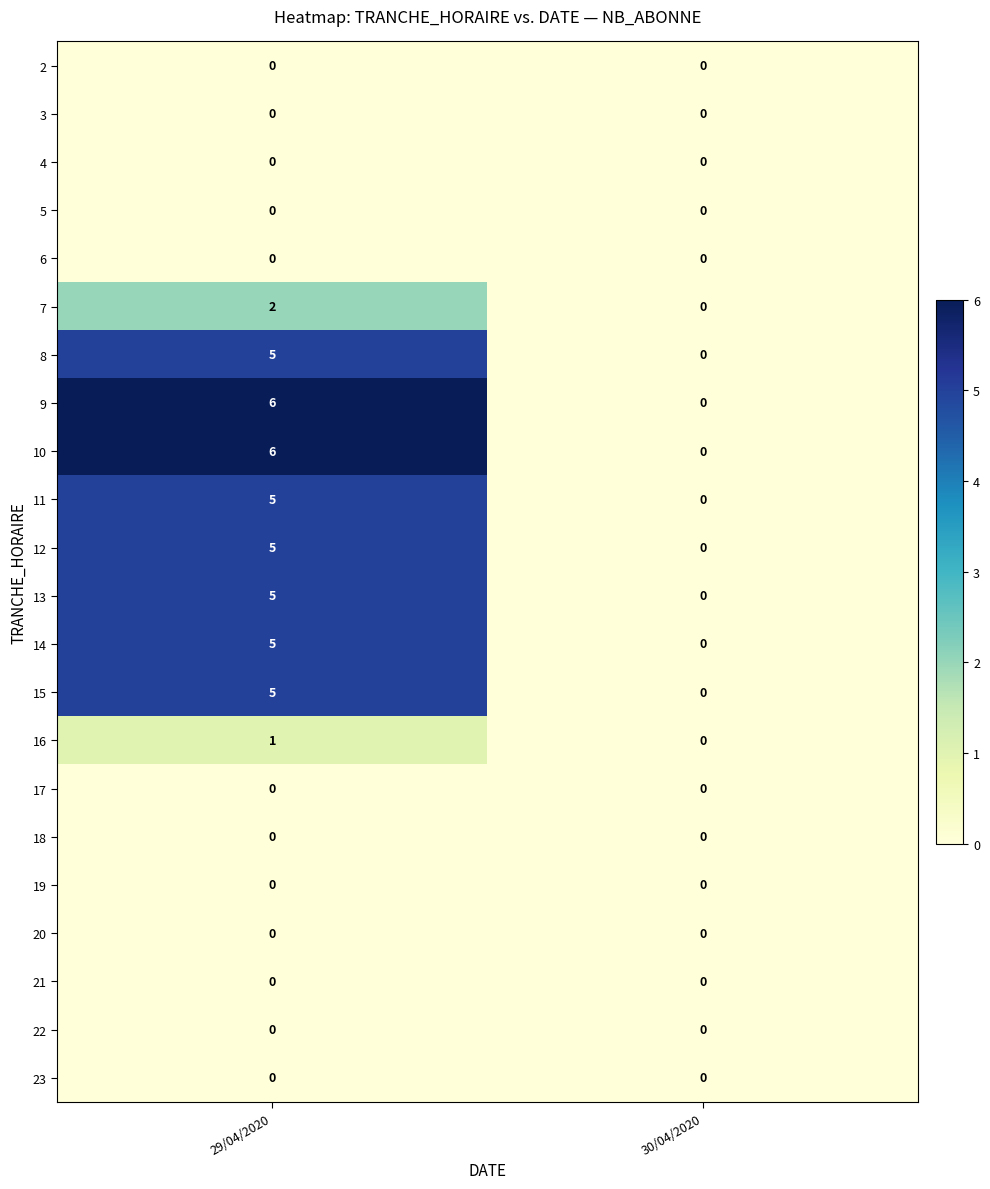

What is the total value across all series at 29/04/2020?

45